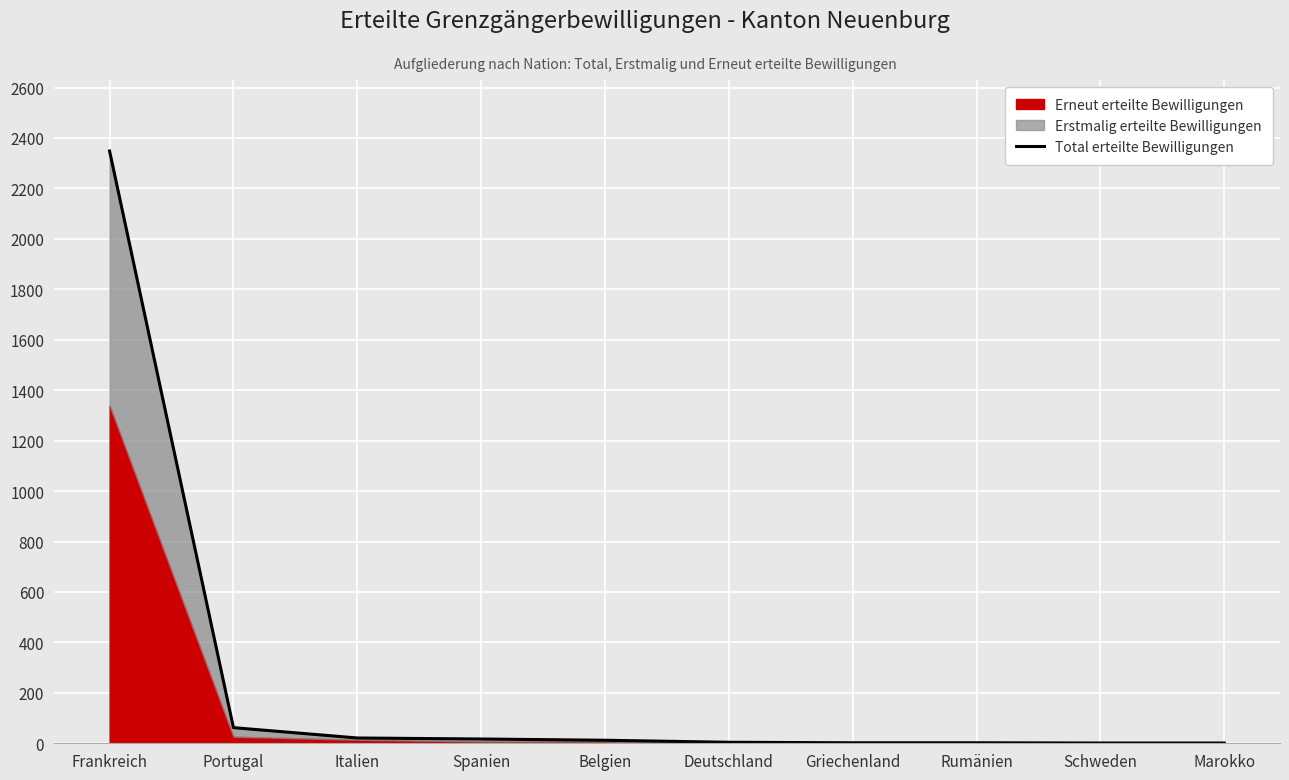

What is the label of the 5th point from the left?

Belgien